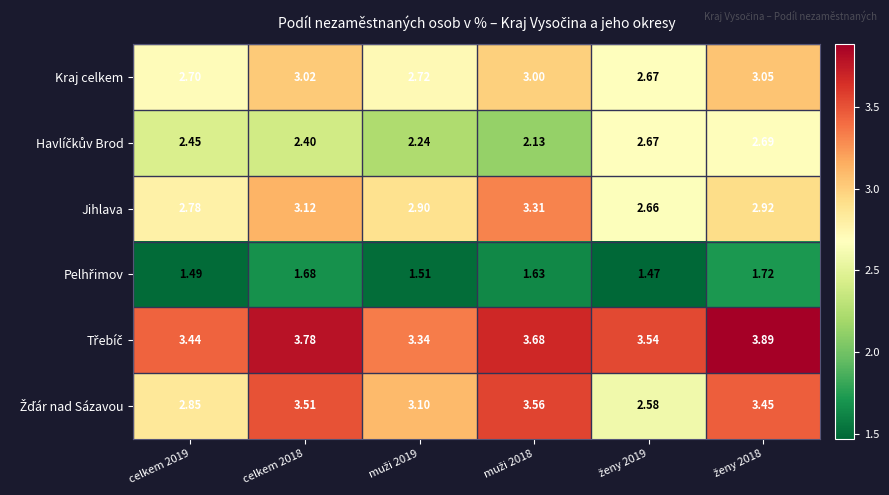

How many values in the Kraj celkem series are below 3?

3